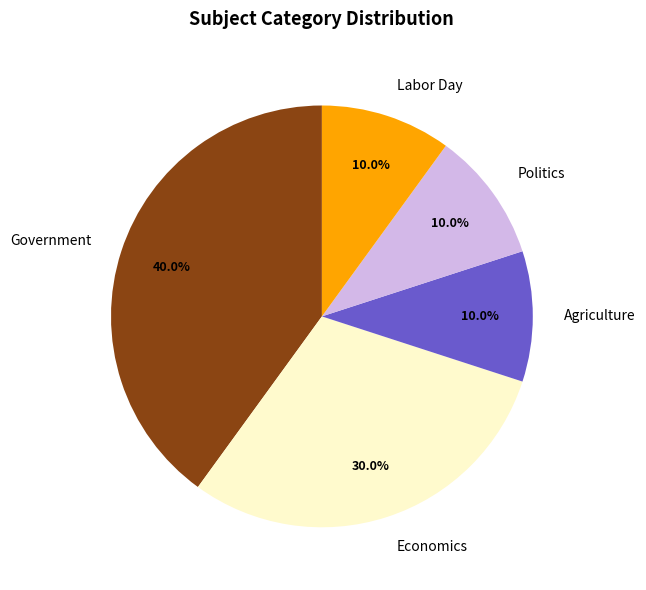

Is it true that Labor Day is 10% of the pie?

True